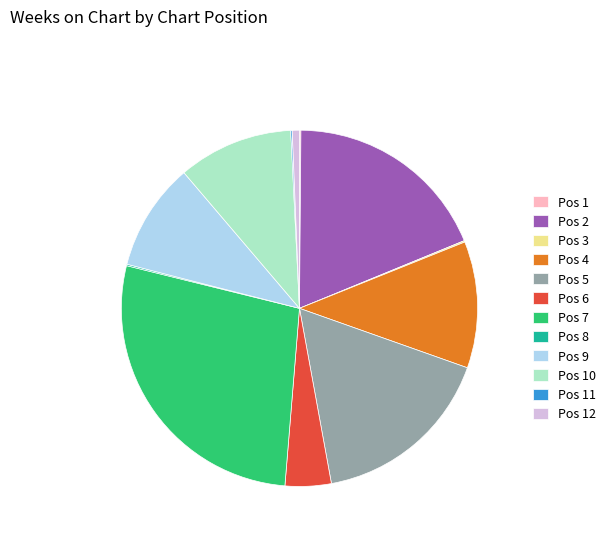

Is the sum of Pos 4 and Pos 2 greater than half?

No